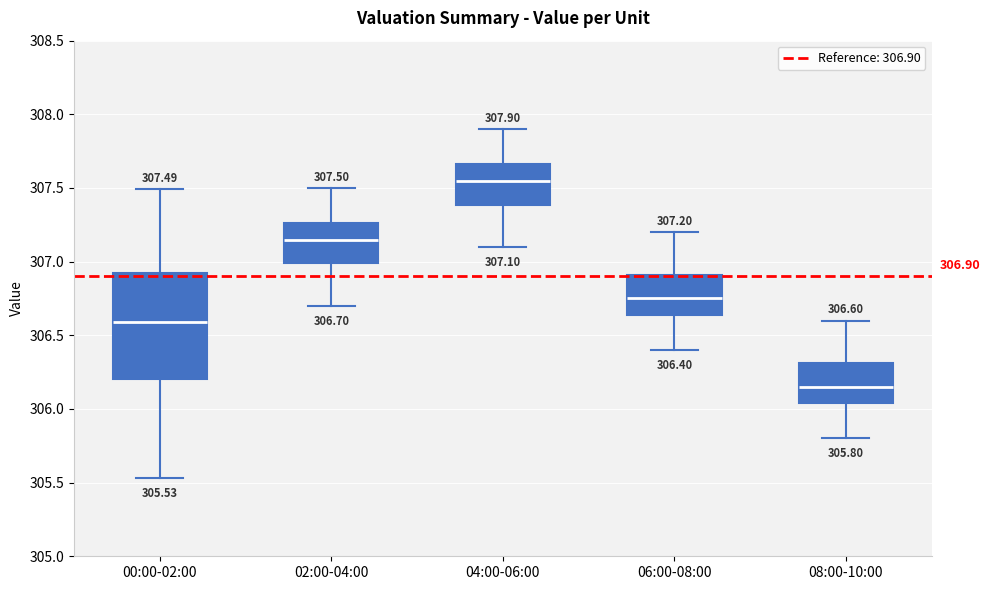

Which box is the tallest, from its lower edge to its upper edge?

00:00-02:00